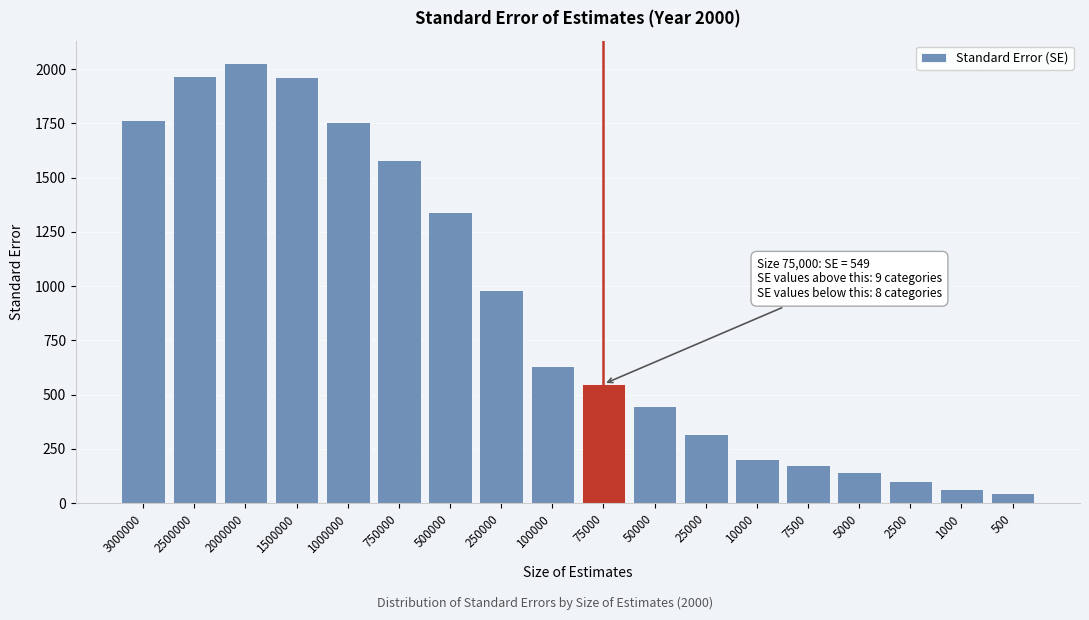

Approximately how many times larger is the value at 250000 compared to 25000?

3.1